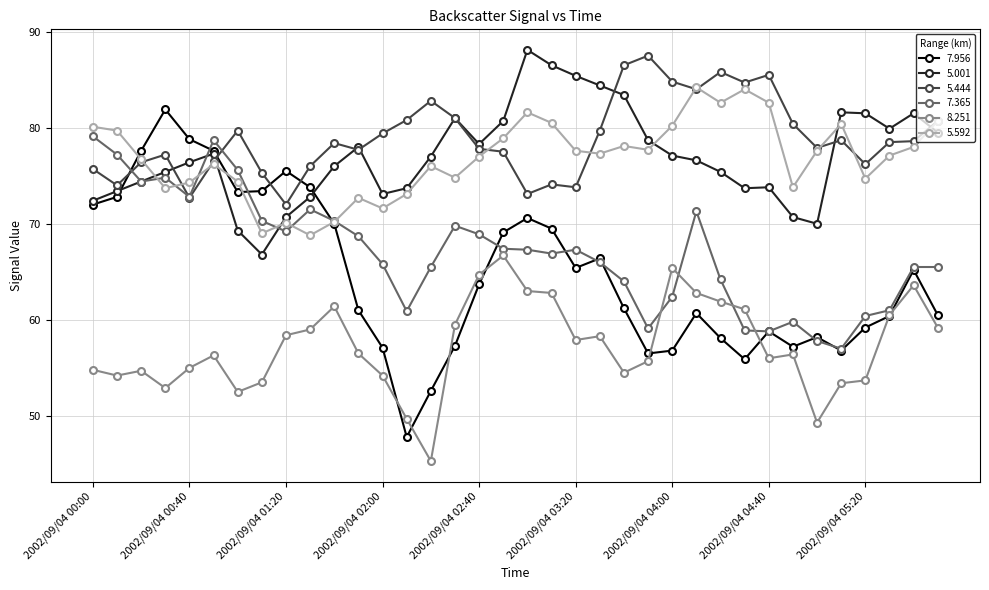

True or false: 5.444 has more than 2 points higher than both neighbors.

True